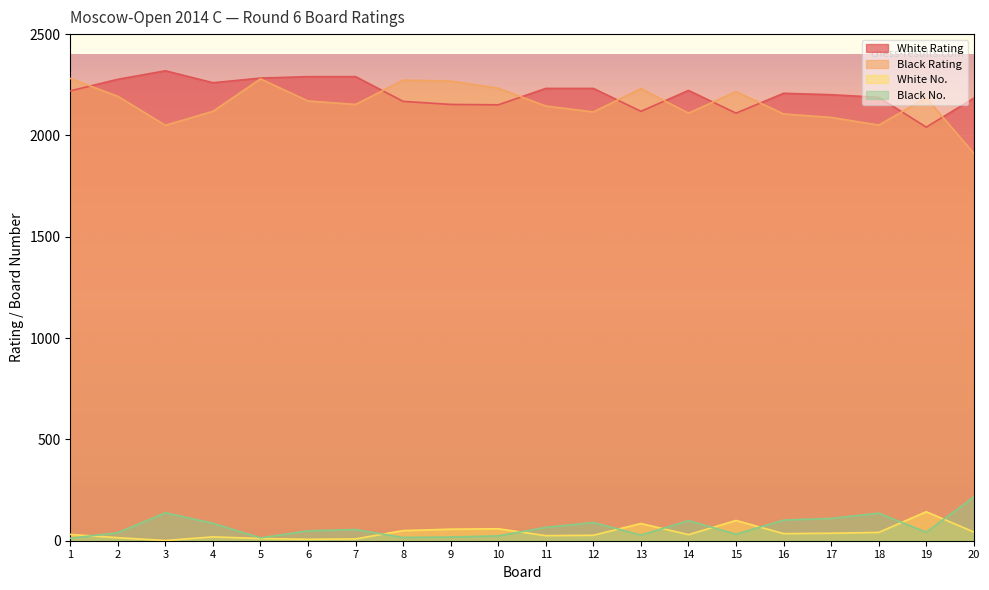

What is the value of the White No. point at the 6th from the left?

7